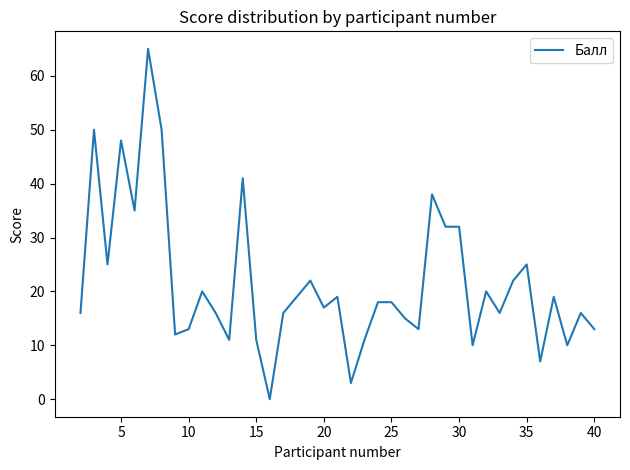

True or false: there are more than 0 points higher than both neighbors.

True